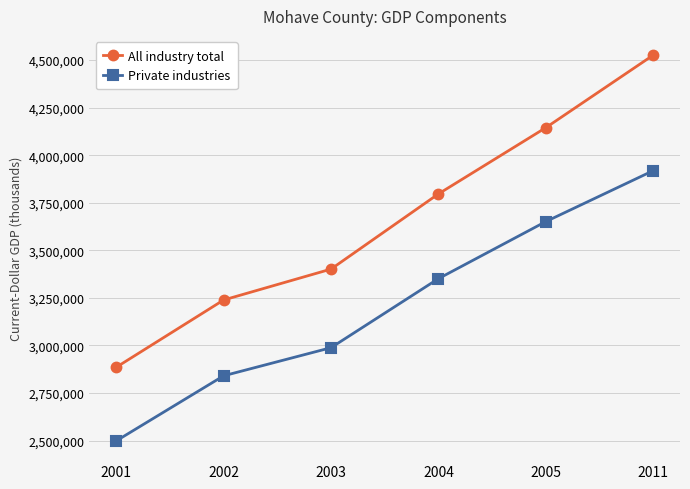

Is it true that Private industries equals 1234563 at 2001?

False